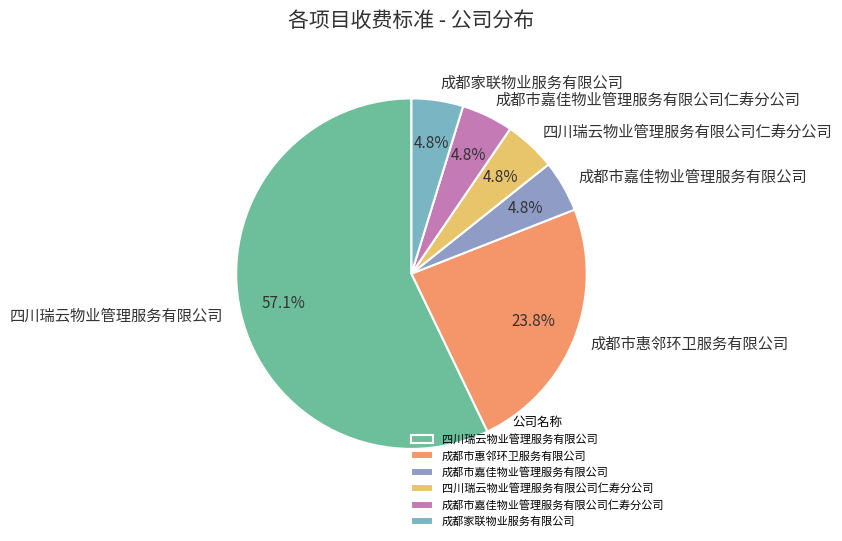

Do 四川瑞云物业管理服务有限公司仁寿分公司 and 成都市嘉佳物业管理服务有限公司仁寿分公司 together represent more than half of the pie?

No